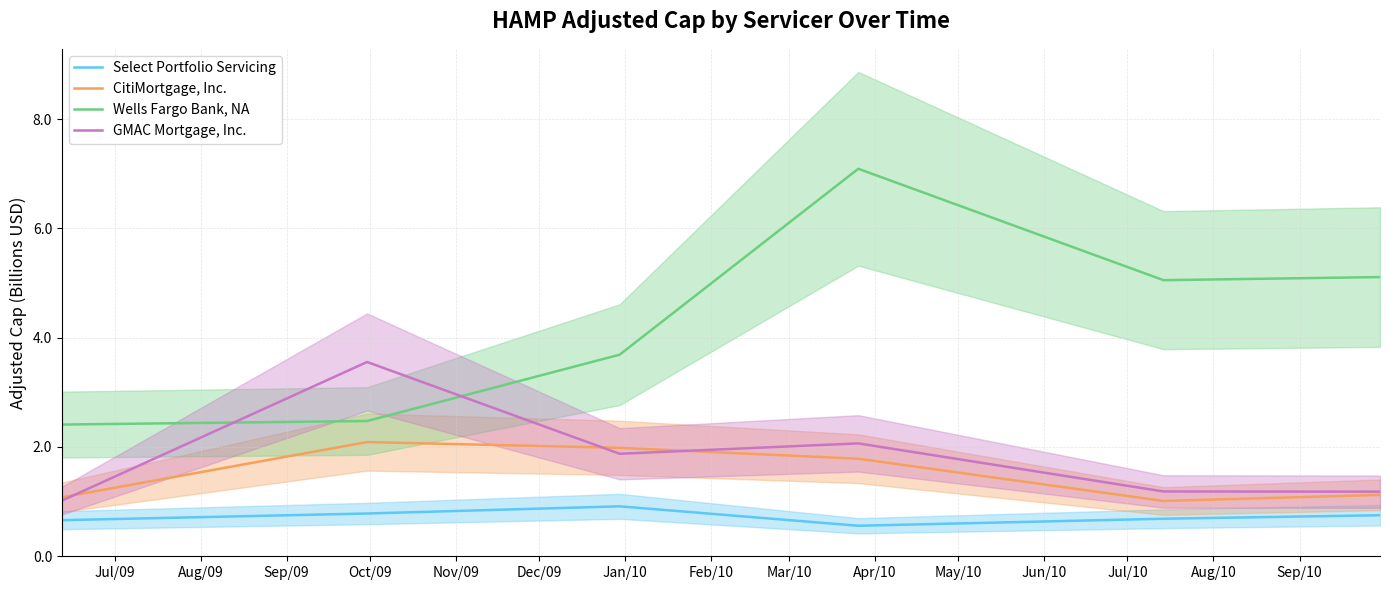

What is the difference between the maximum and minimum values in the Select Portfolio Servicing series?

0.4